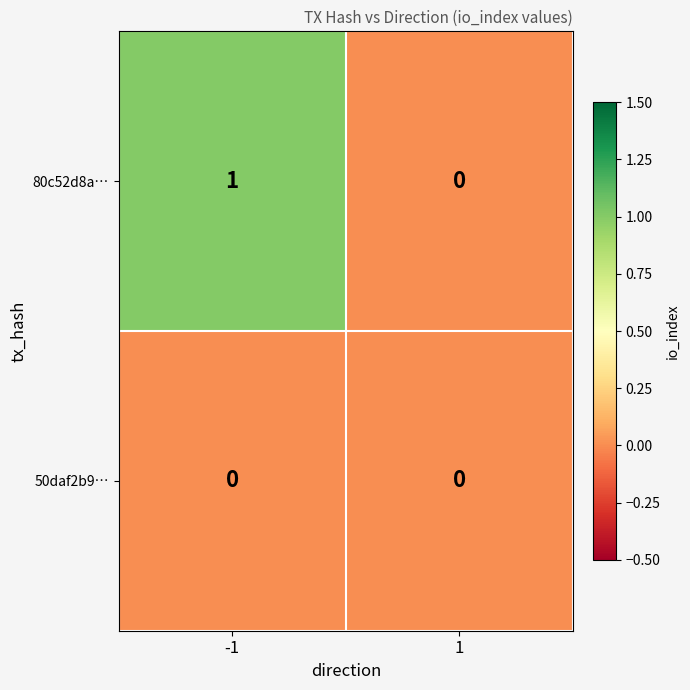

Which series has the largest range (max minus min)?

80c52d8a…